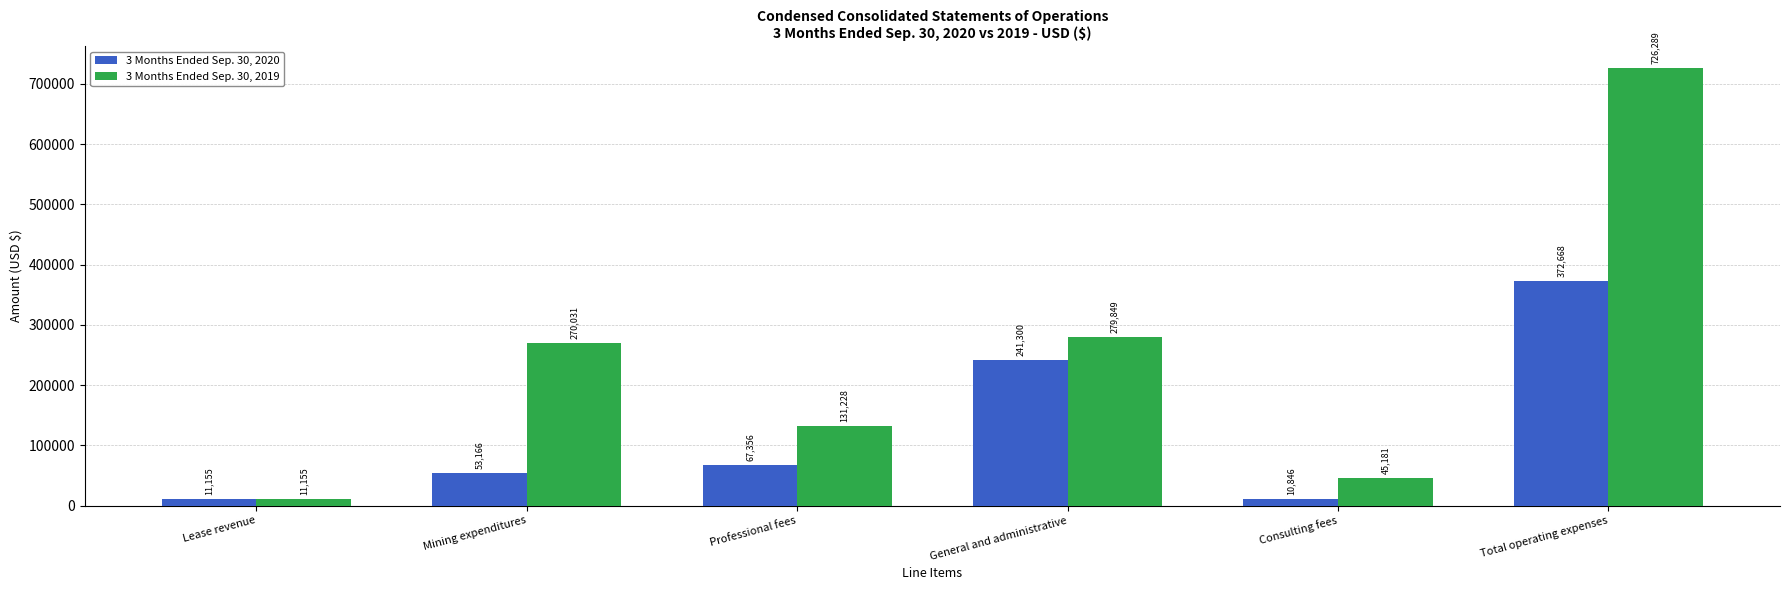

List the series in order of their overall mean, highest first.

3 Months Ended Sep. 30, 2019, 3 Months Ended Sep. 30, 2020